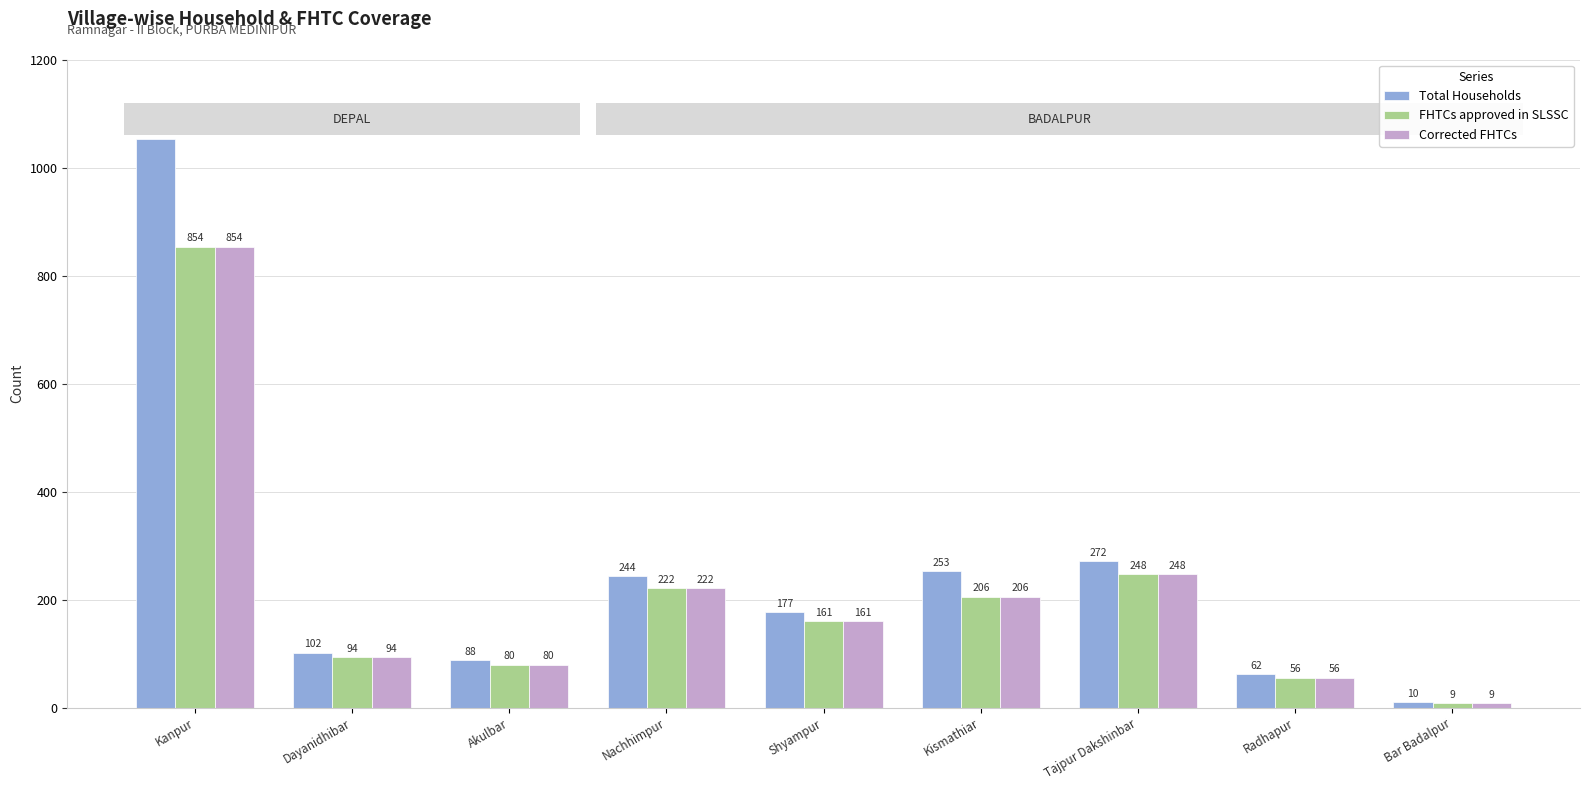

Are the bars horizontal?

No